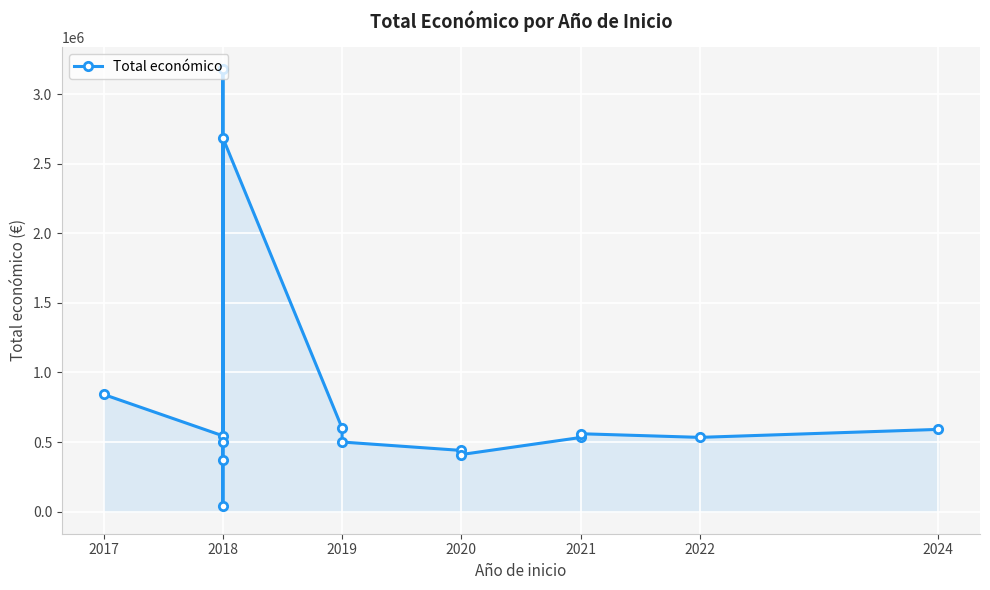

Between 2019 and 2020, which is larger?

2019